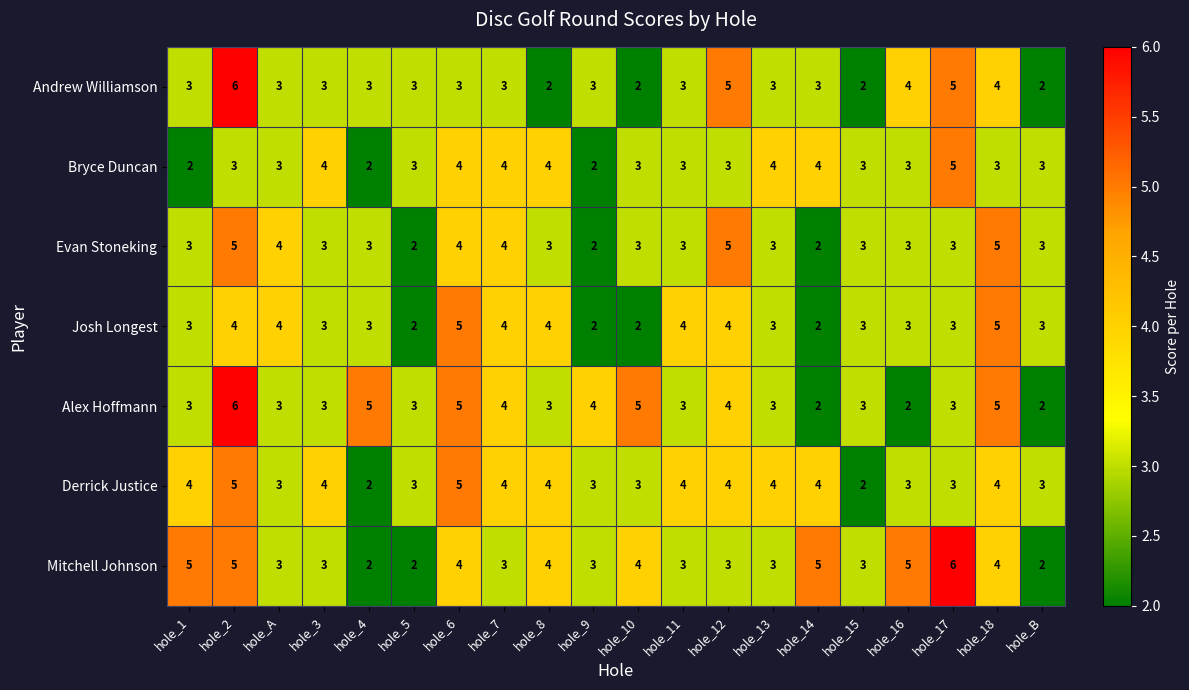

At which category is the sum across all series the highest?

hole_2